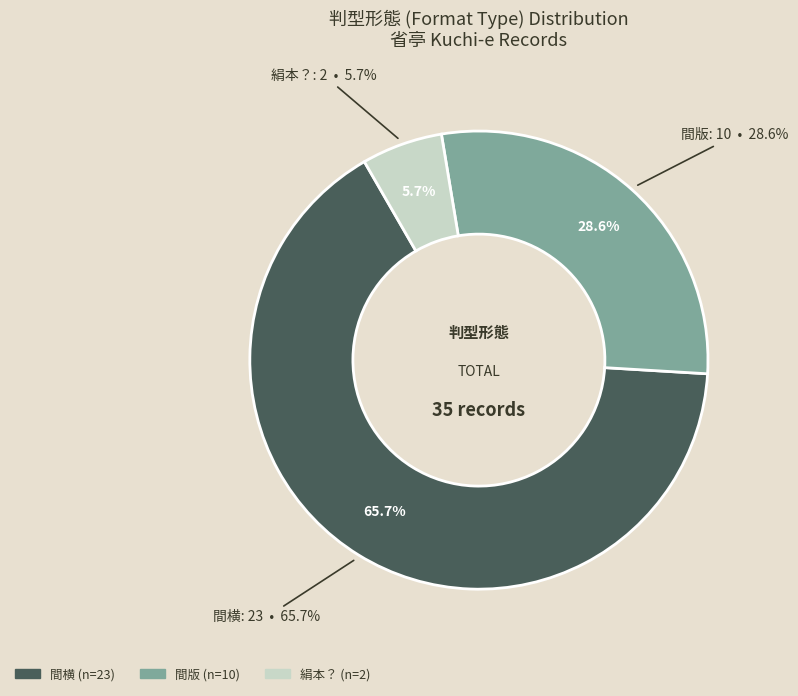

Is 絹本？ the majority of the pie?

No